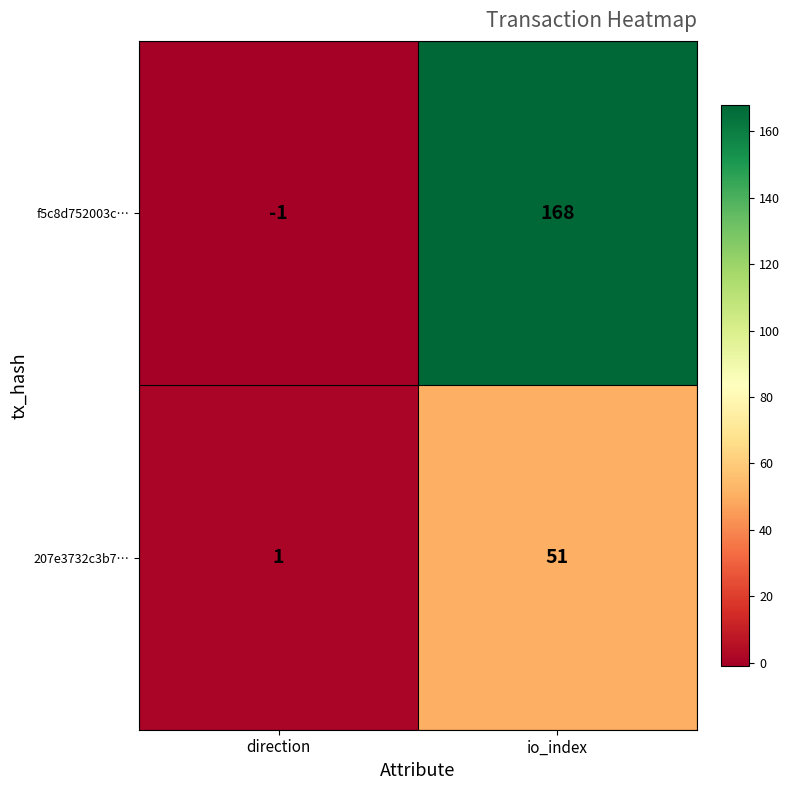

The f5c8d752003c… series shows -1 at direction. True or false?

True